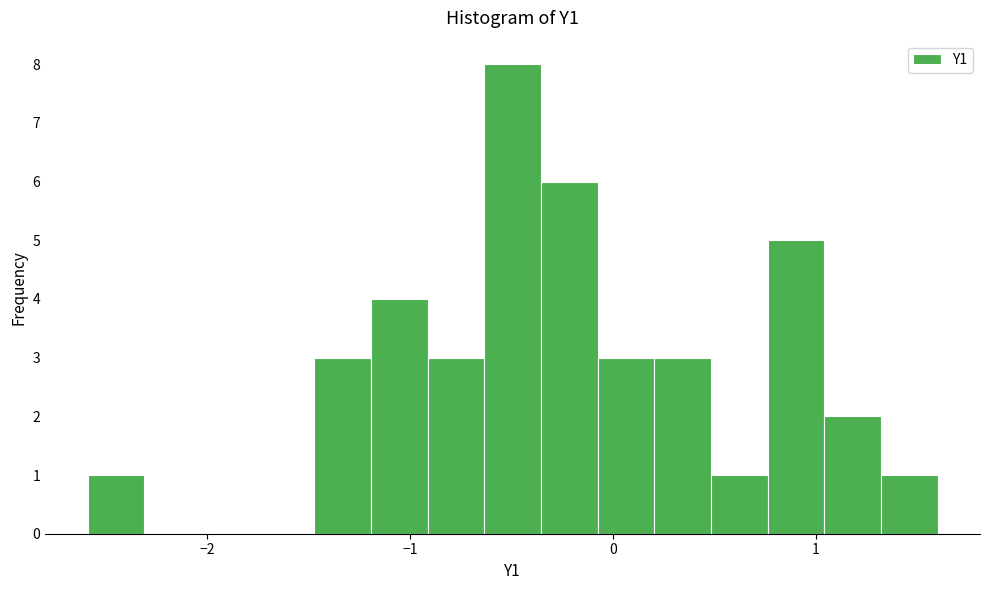

Around what value on the x-axis is the tallest bar? Give the approximate position of its centre, as read against the axis.

-0.5